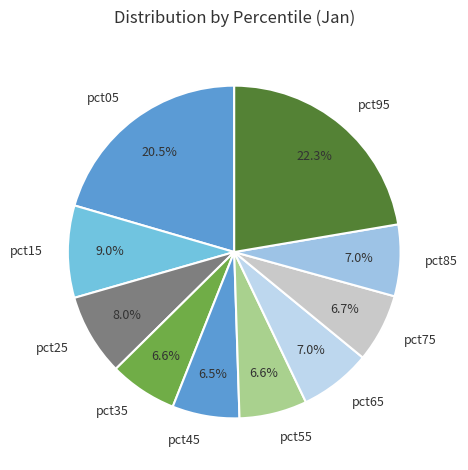

To the nearest percent, what is the average slice percentage?

10%